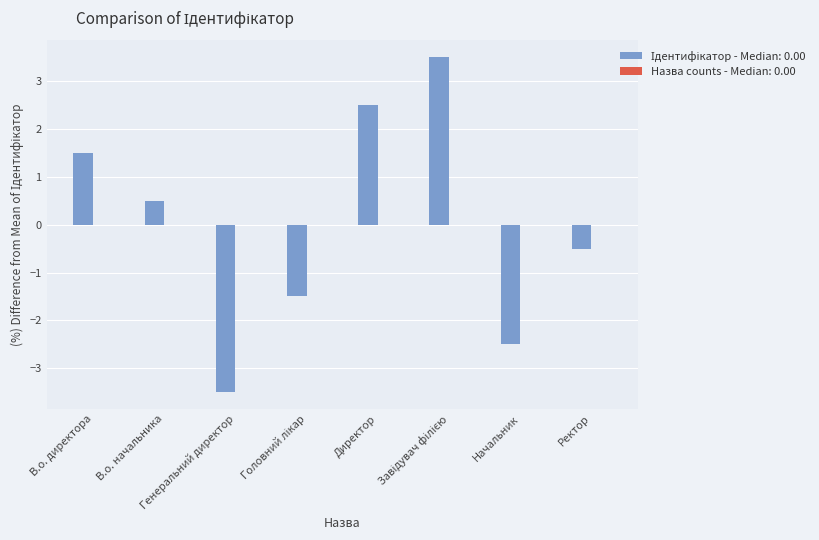

What value does the data have at Директор?

2.5